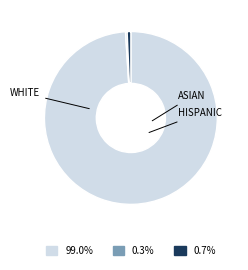

Is there a majority slice in this chart?

Yes